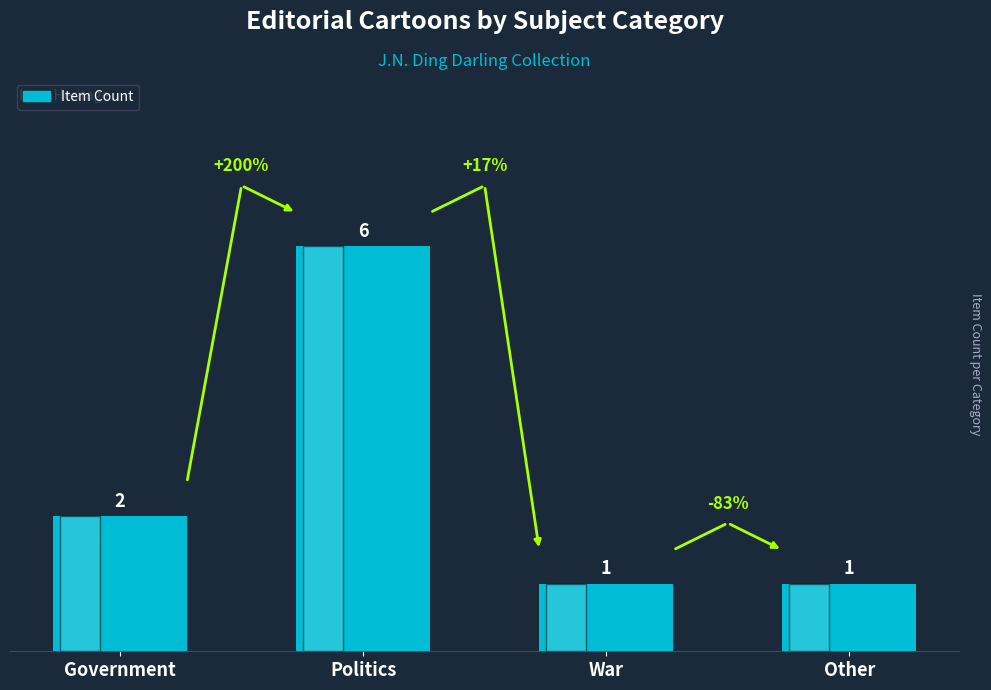

Approximately how many times larger is the value at Politics compared to Government?

3.0